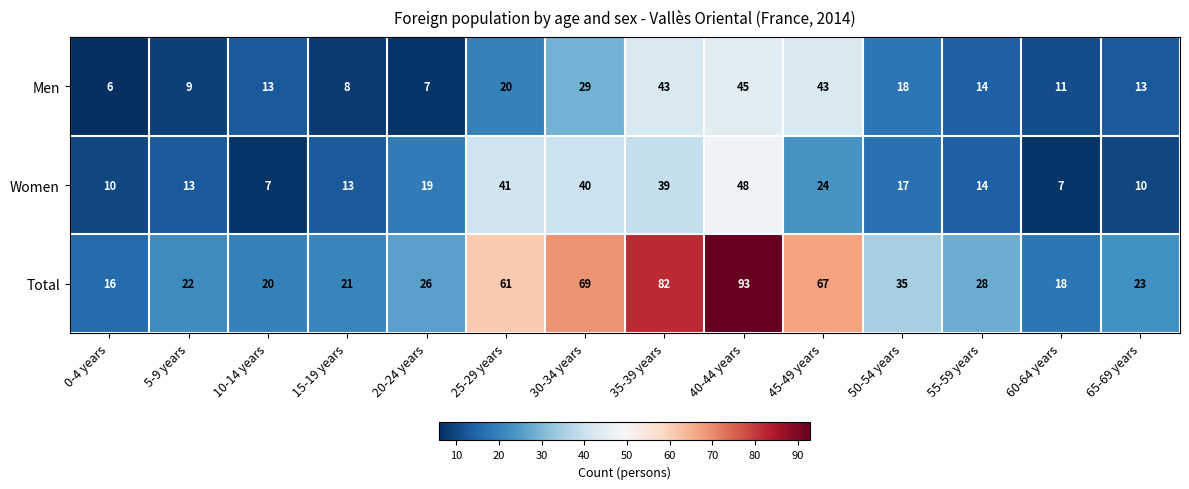

What is the sum of all Total values?

581